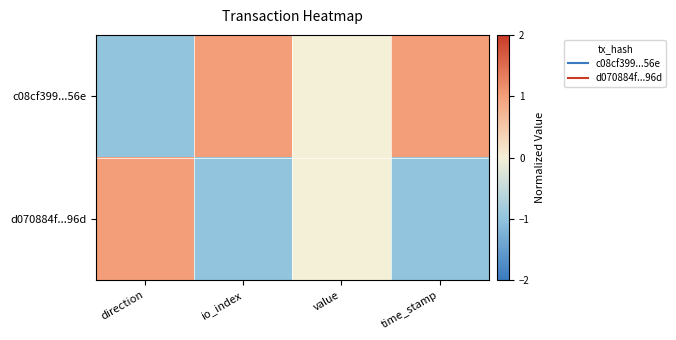

Which label corresponds to the largest value in the chart?

io_index